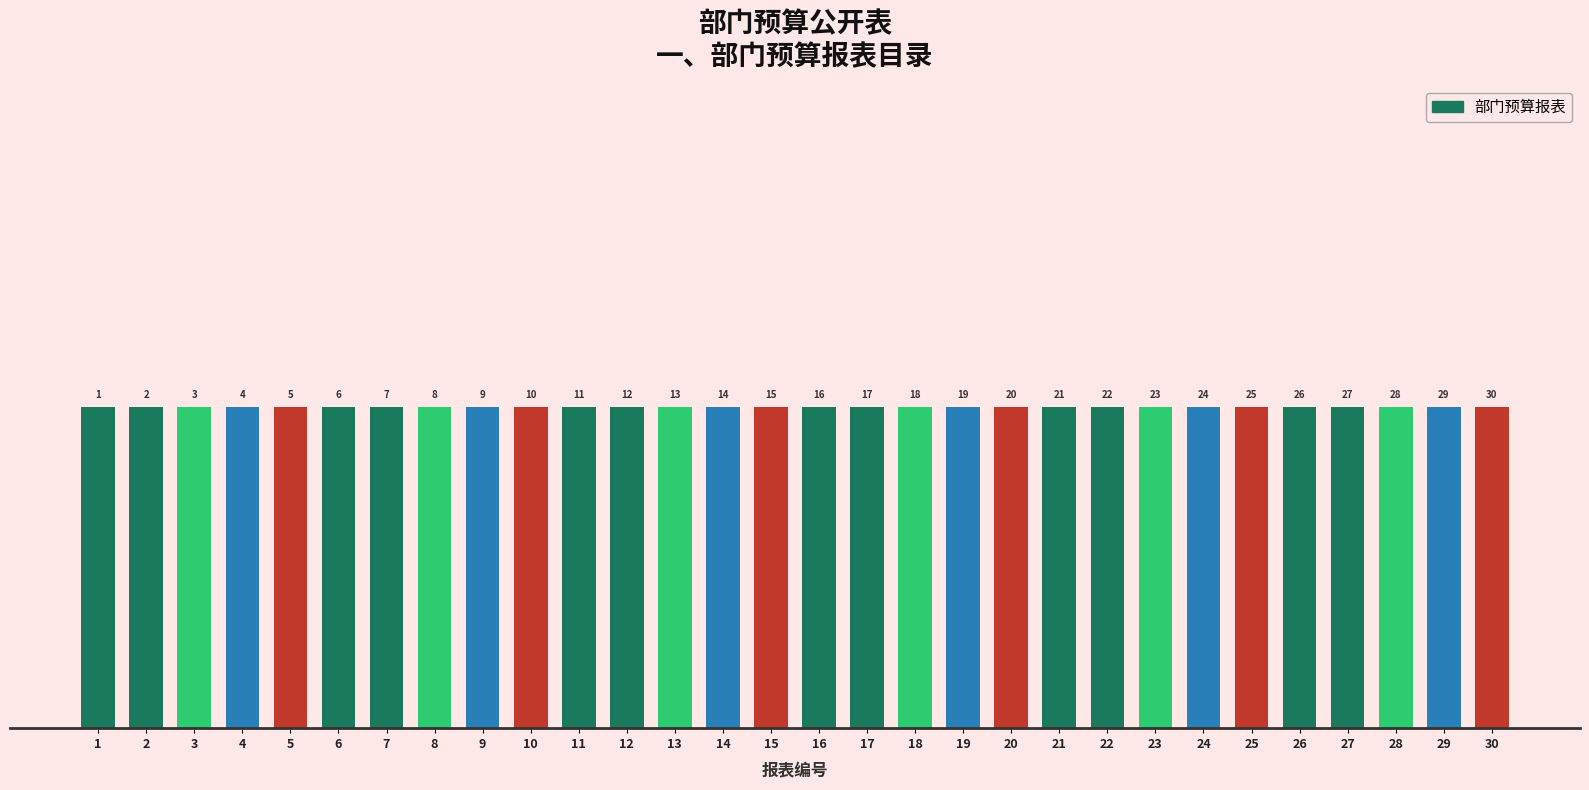

What is the value of the 9th bar from the left?

9